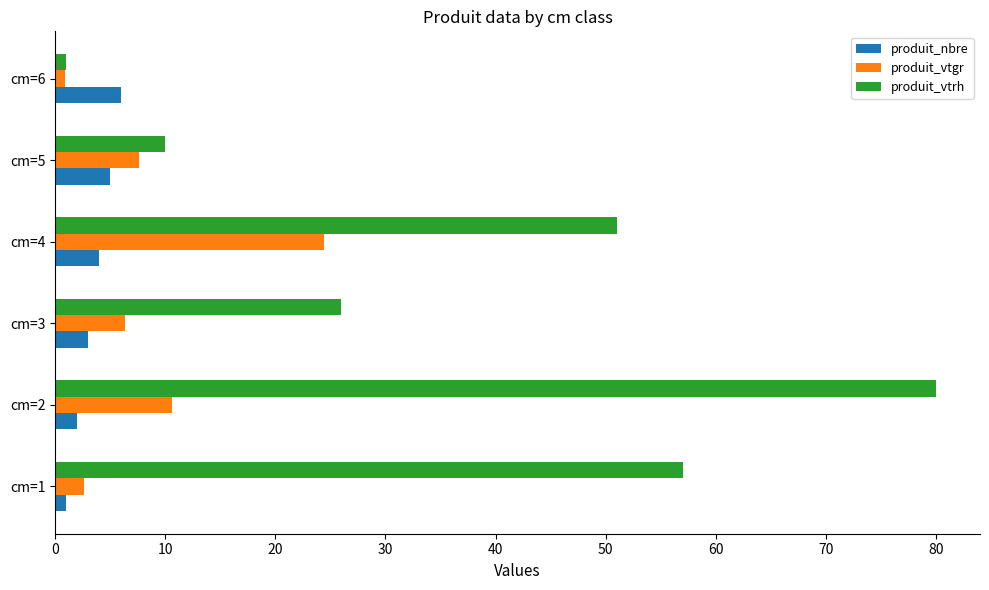

At which label is produit_nbre closest to 3?

cm=3